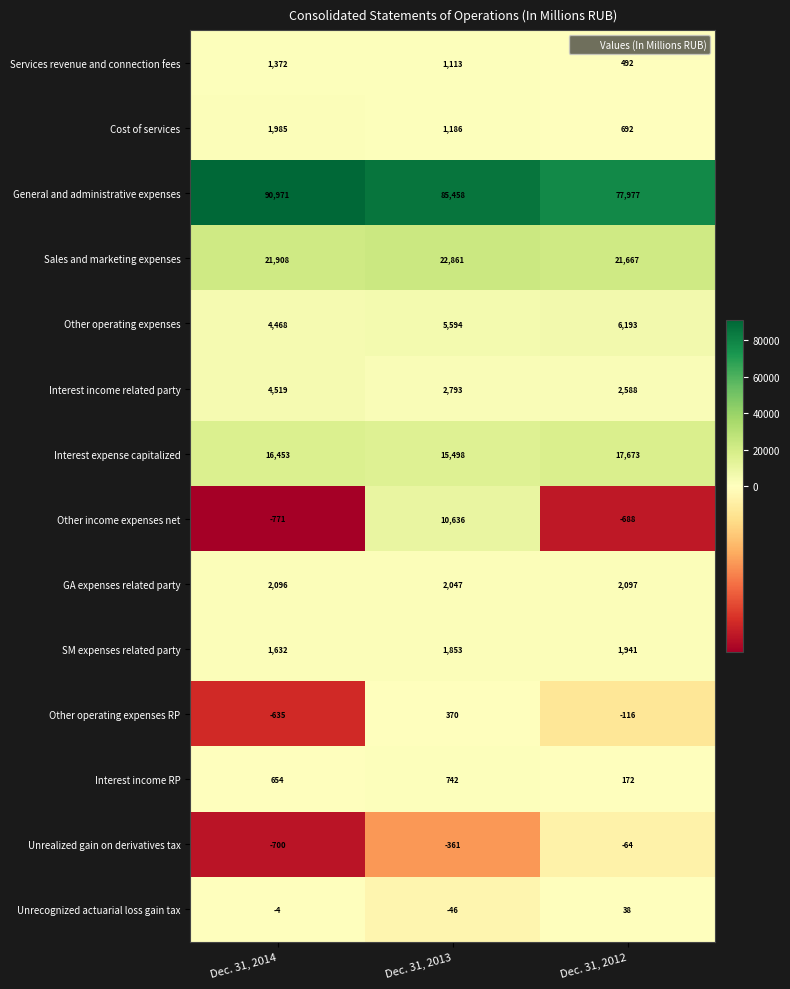

Which series has the widest spread of values?

General and administrative expenses